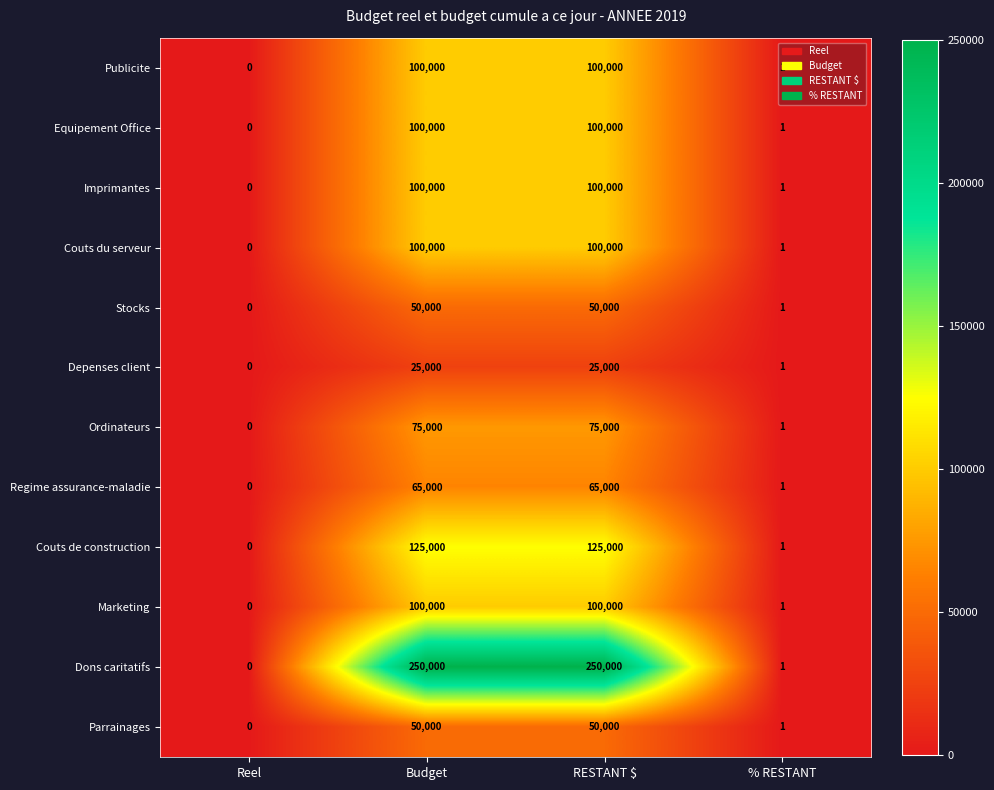

What is the total value across all series at Budget?

1140000